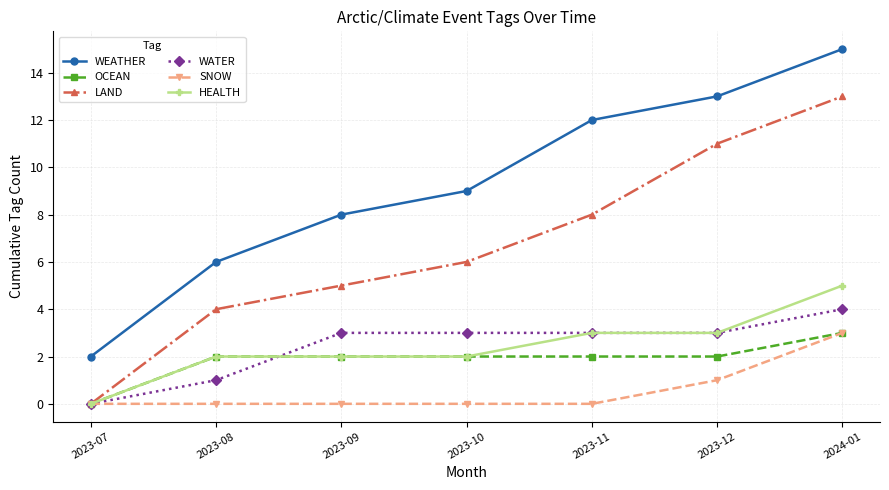

How many distinct data groups are displayed?

6